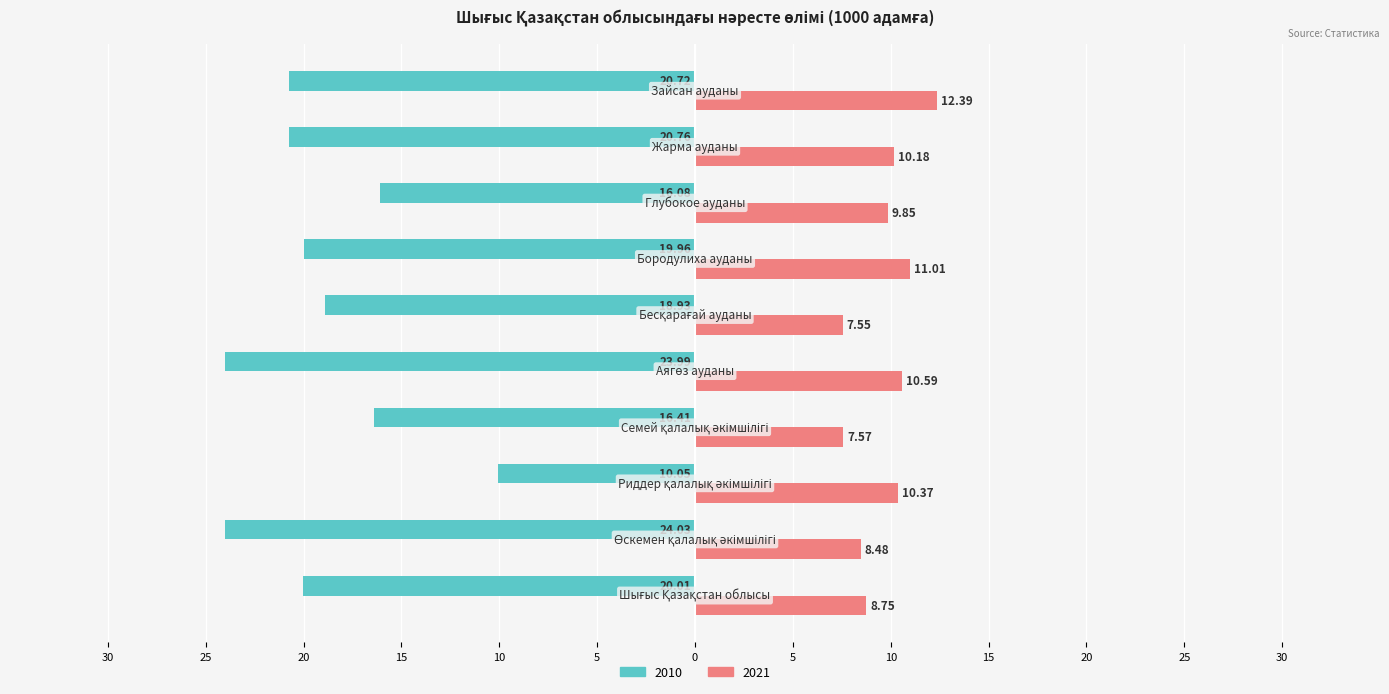

What are all the series names shown in the legend?

2010, 2021